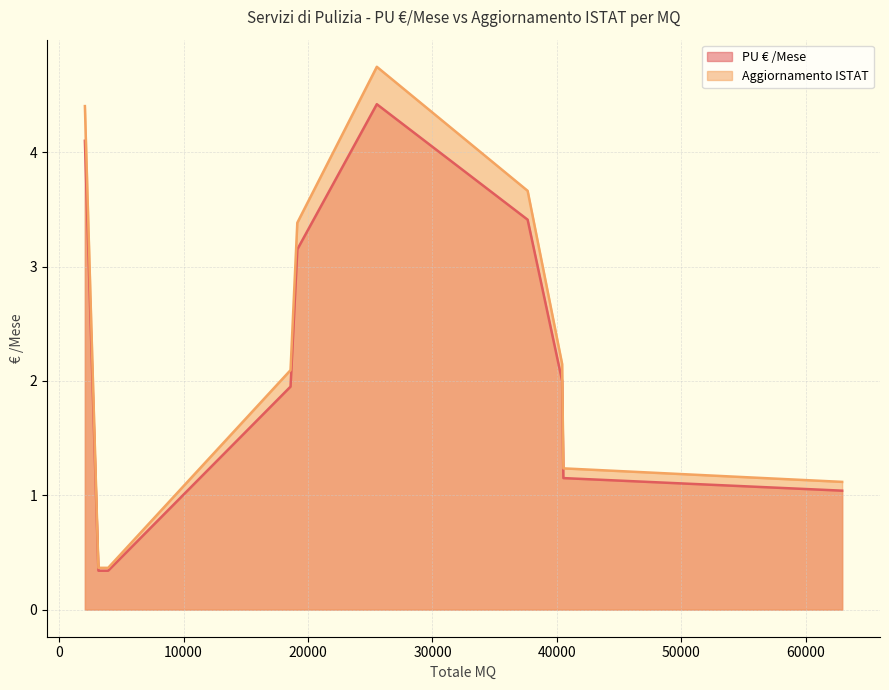

What is the highest value of the PU € /Mese series?

4.4